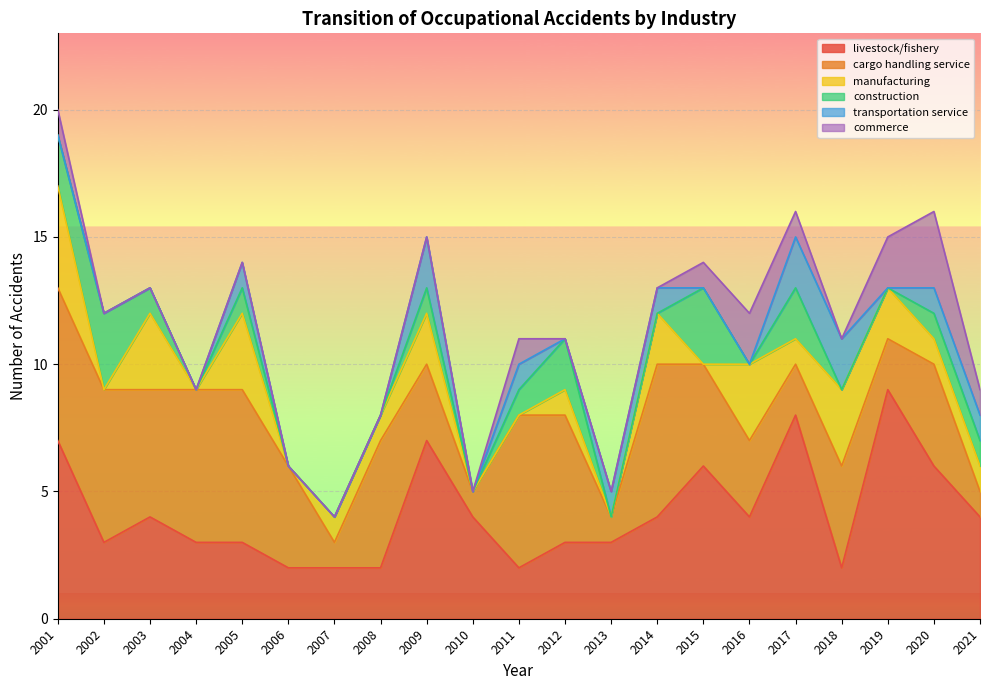

Which category has the lowest value across all series?

2002